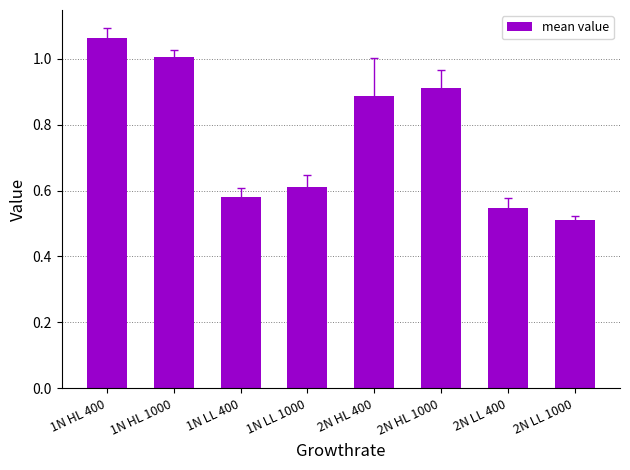

Rank the categories by value from highest to lowest.

1N HL 400, 1N HL 1000, 2N HL 1000, 2N HL 400, 1N LL 1000, 1N LL 400, 2N LL 400, 2N LL 1000